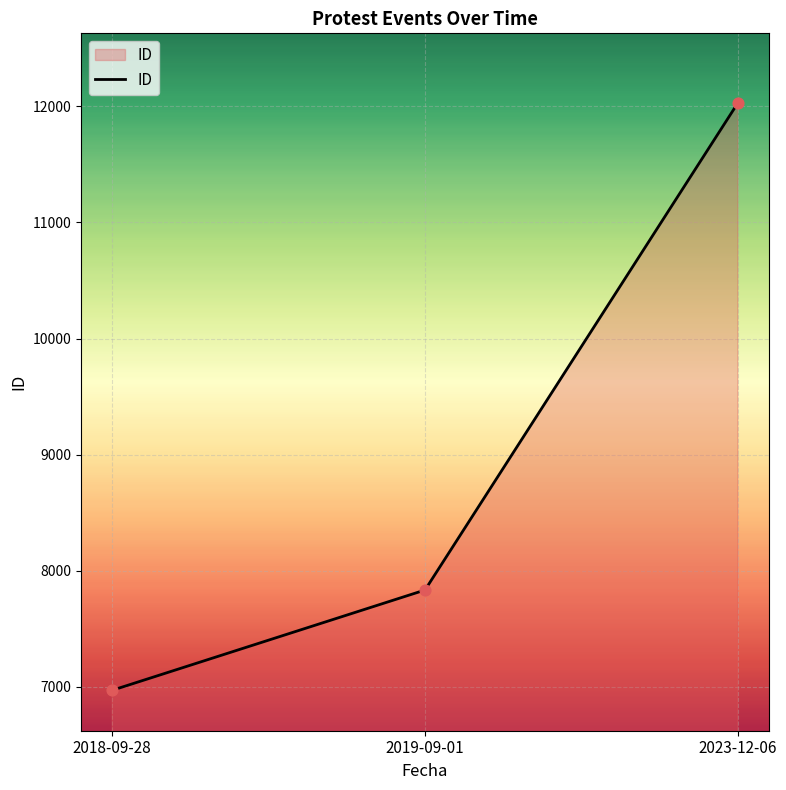

What is the change in value from 2018-09-28 to 2019-09-01?

+863